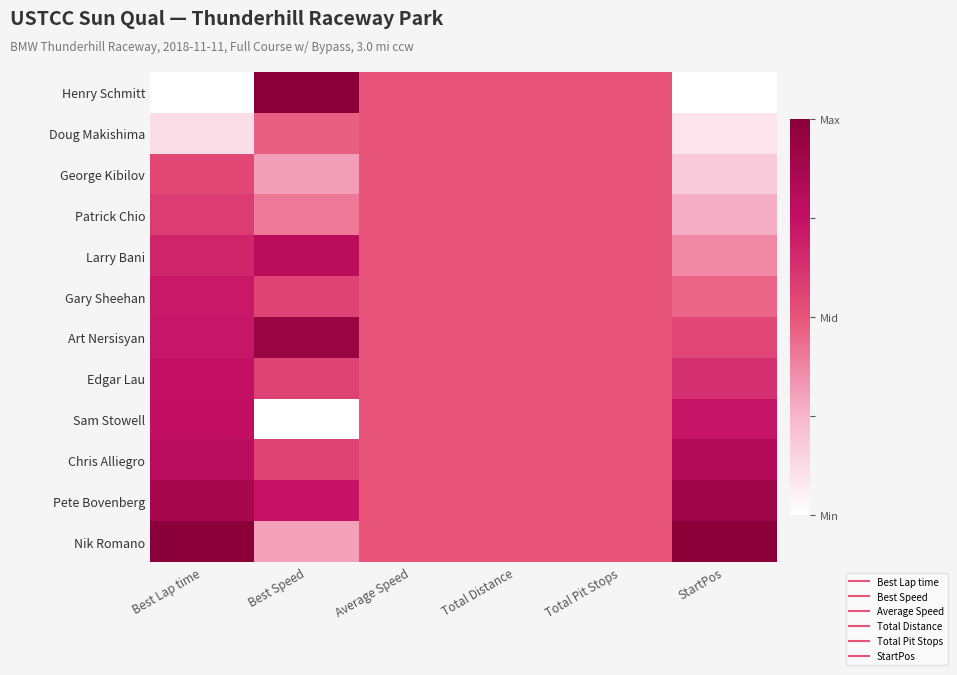

At how many categories does at least one series exceed 0?

6